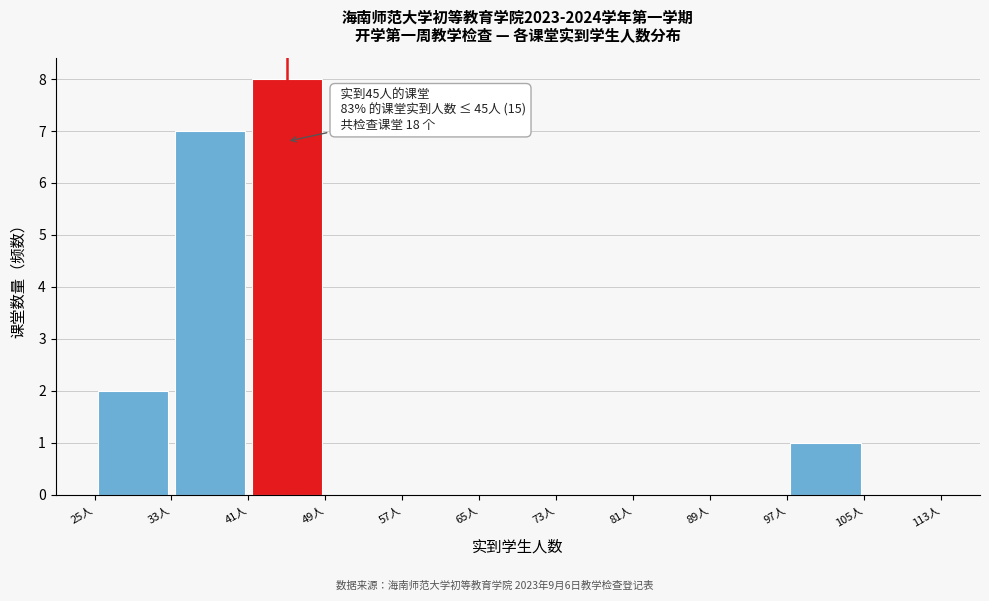

Which range on the x-axis has the tallest bar?

41 to 49